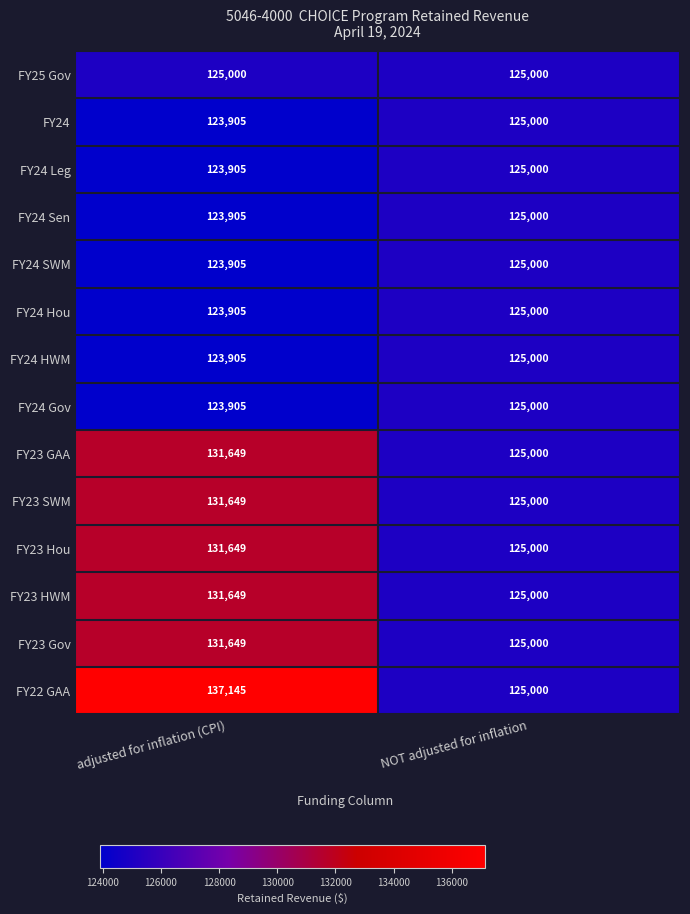

Reading right to left, what are all the values shown in this chart?

FY25 Gov: 125000	125000
FY24: 125000	123905
FY24 Leg: 125000	123905
FY24 Sen: 125000	123905
FY24 SWM: 125000	123905
FY24 Hou: 125000	123905
FY24 HWM: 125000	123905
FY24 Gov: 125000	123905
FY23 GAA: 125000	131649
FY23 SWM: 125000	131649
FY23 Hou: 125000	131649
FY23 HWM: 125000	131649
FY23 Gov: 125000	131649
FY22 GAA: 125000	137145